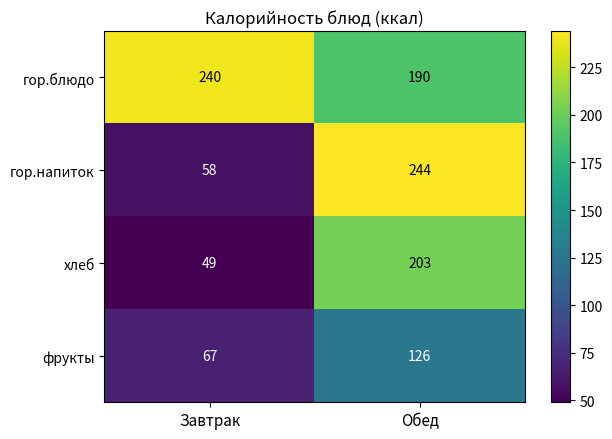

Which series has the largest total across all categories?

гор.блюдо